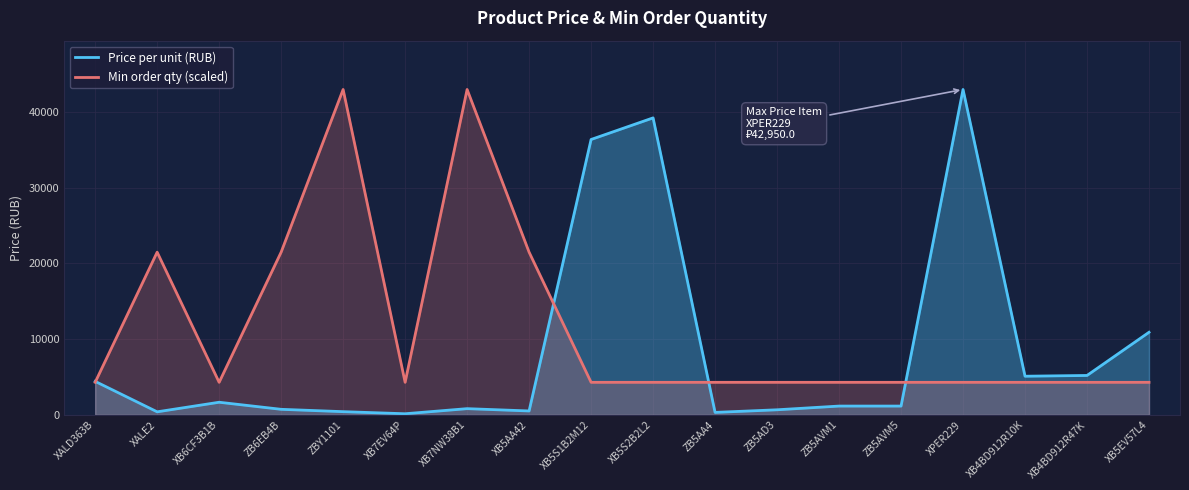

Where does the Price per unit (RUB) series first go above 1160?

XALD363B